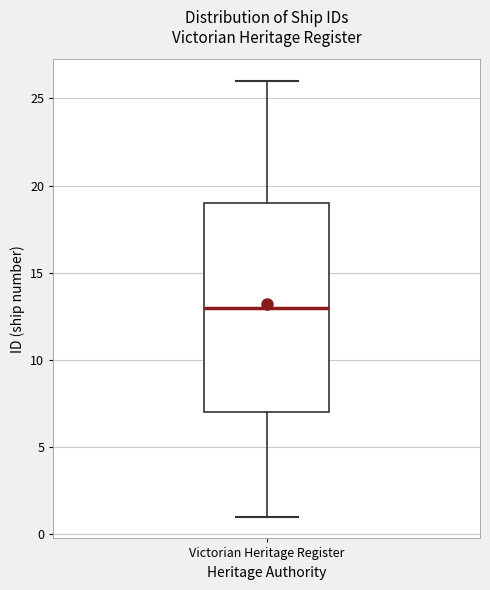

Read this box plot against the y-axis: the position of the median line, the range covered by the box, and the ends of both whiskers. The values are not printed on the chart, so give them approximately, as read against the axis.

median 13, box 7 to 19, whiskers 1 to 26